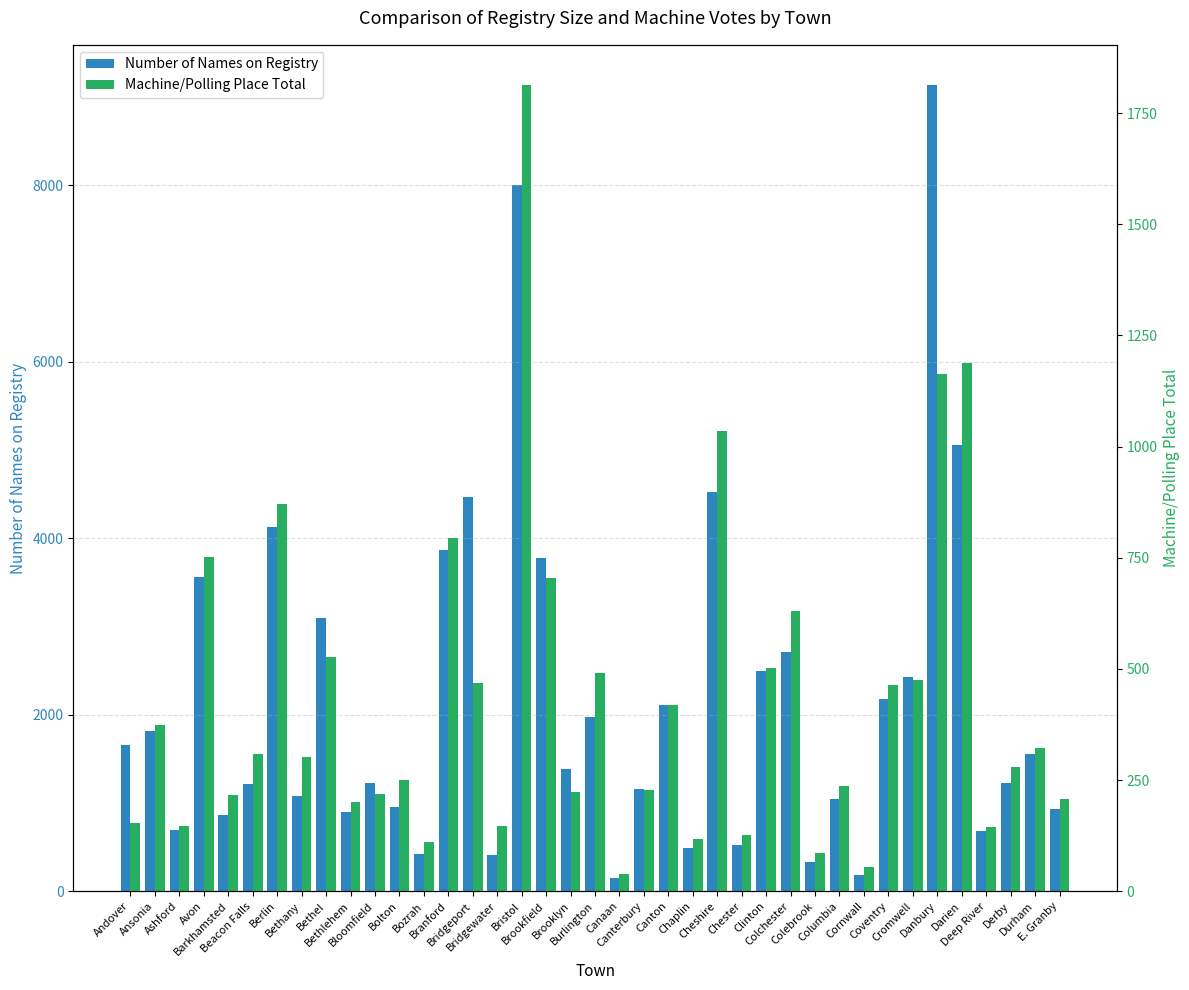

Is it true that Number of Names on Registry equals 4524 at Bethel?

False